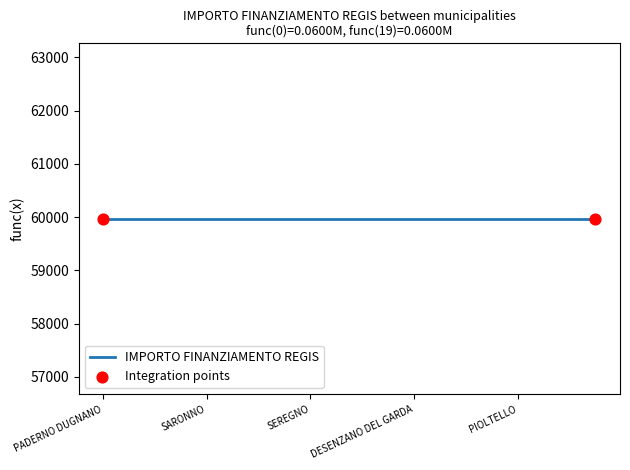

At which category is the sum across all series the highest?

PADERNO DUGNANO